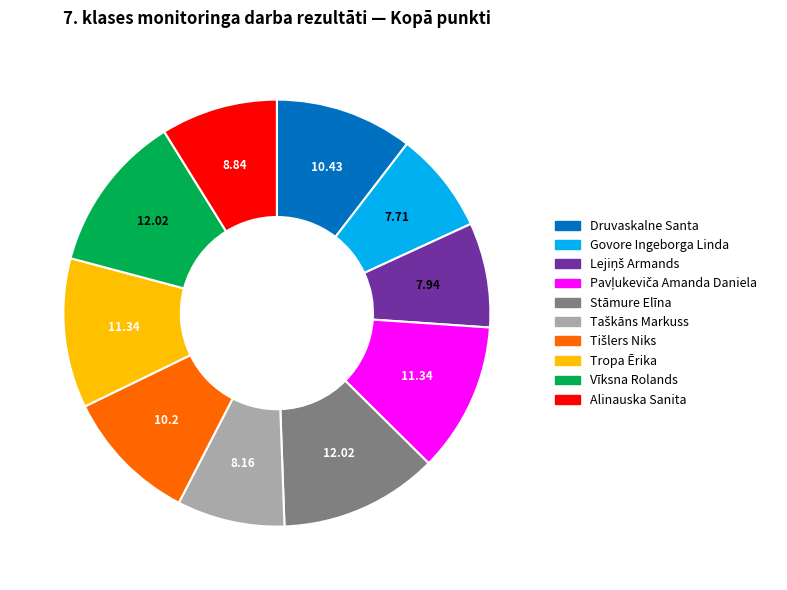

Does Tropa Ērika account for over 50% of the chart?

No